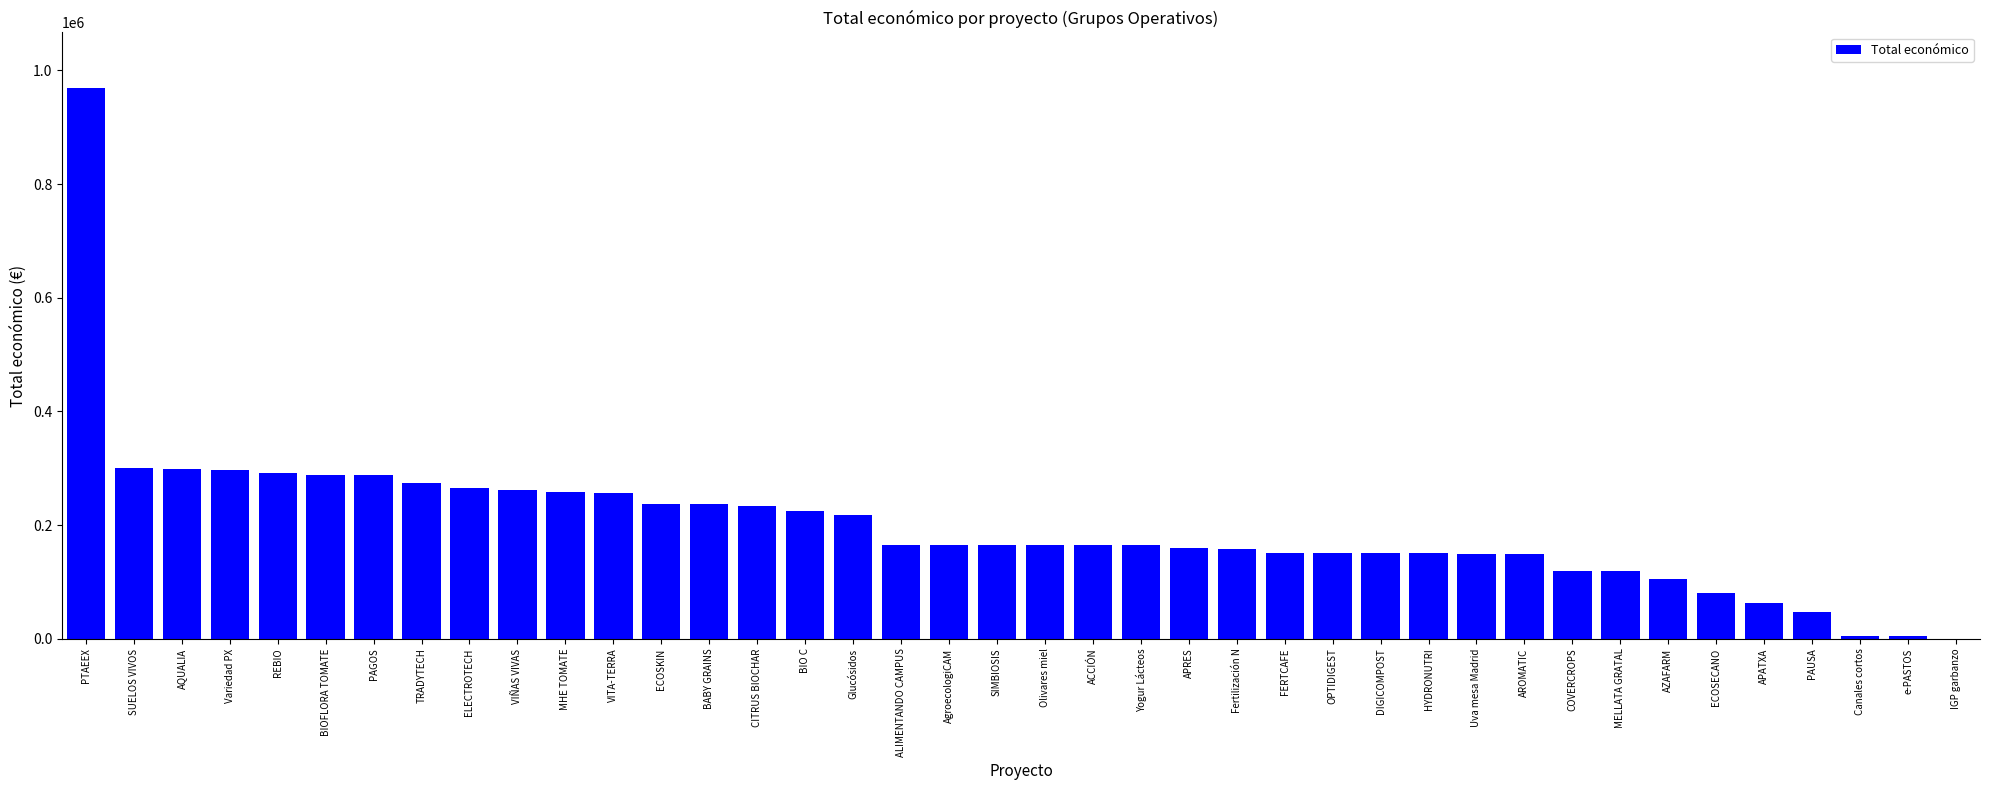

Does the chart contain stacked bars?

No